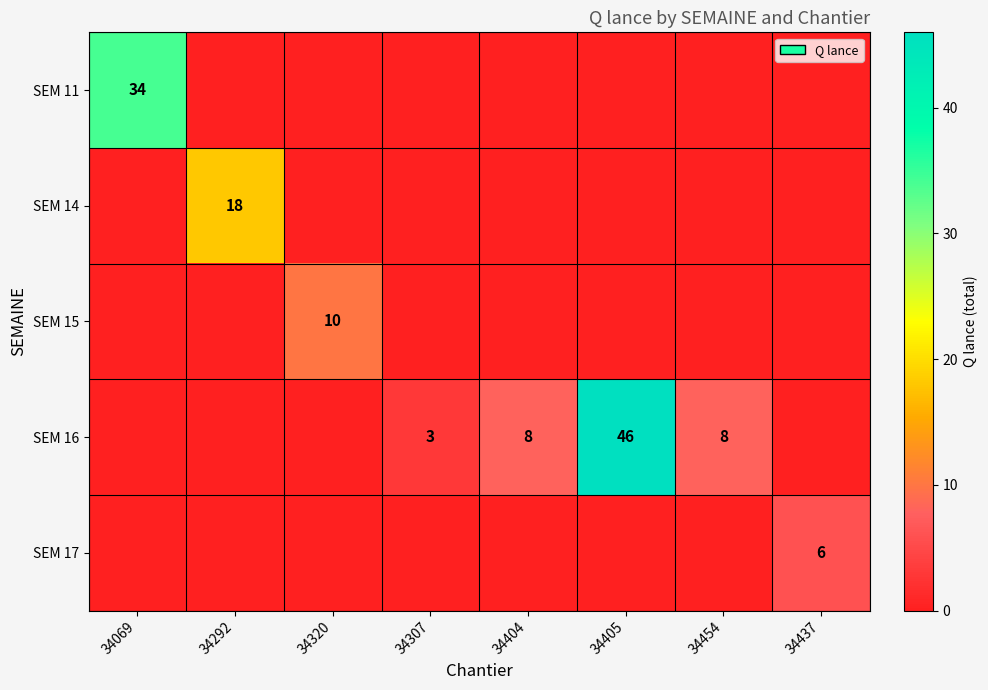

At which label does SEM 15 reach its peak?

34320